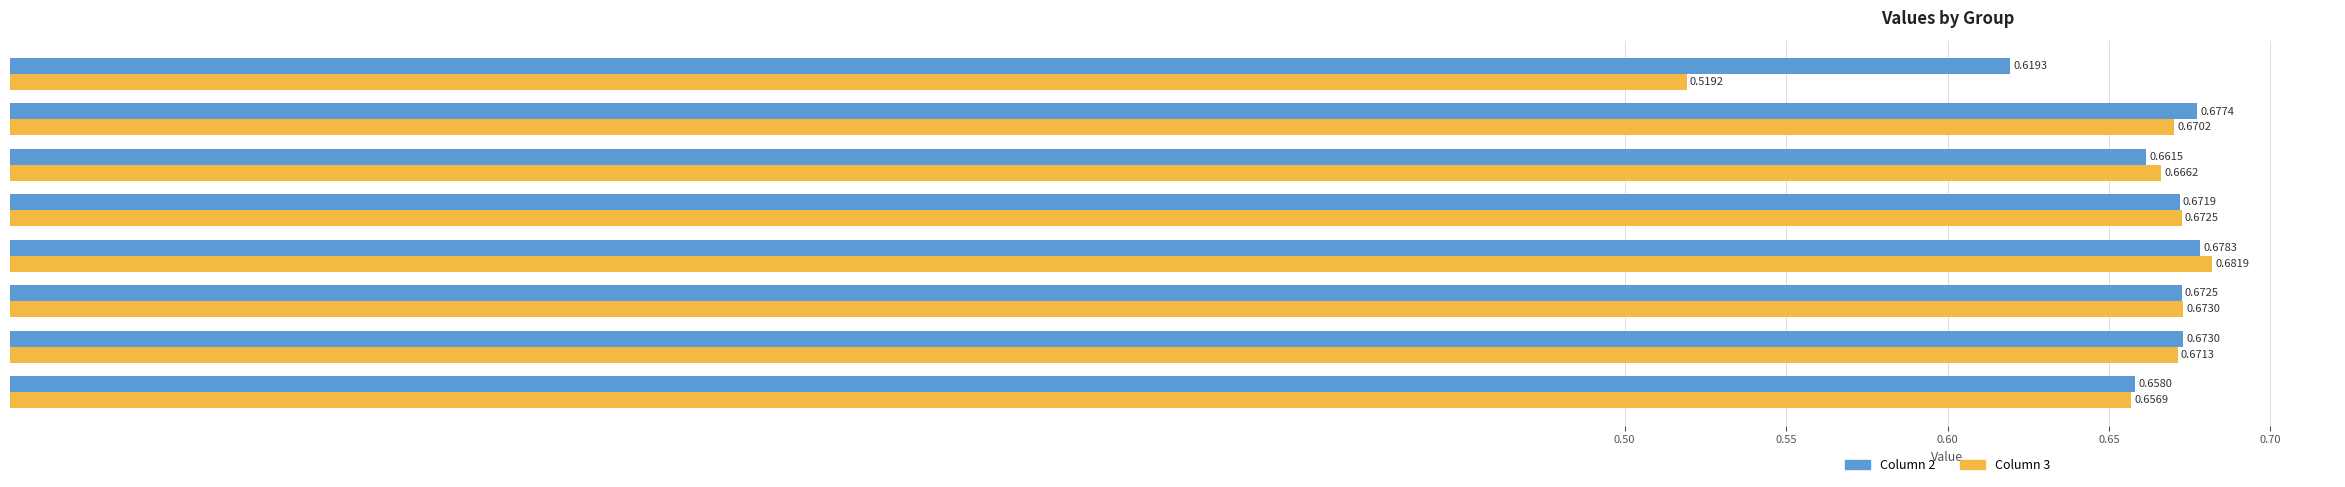

Which category has the highest value across all series?

D